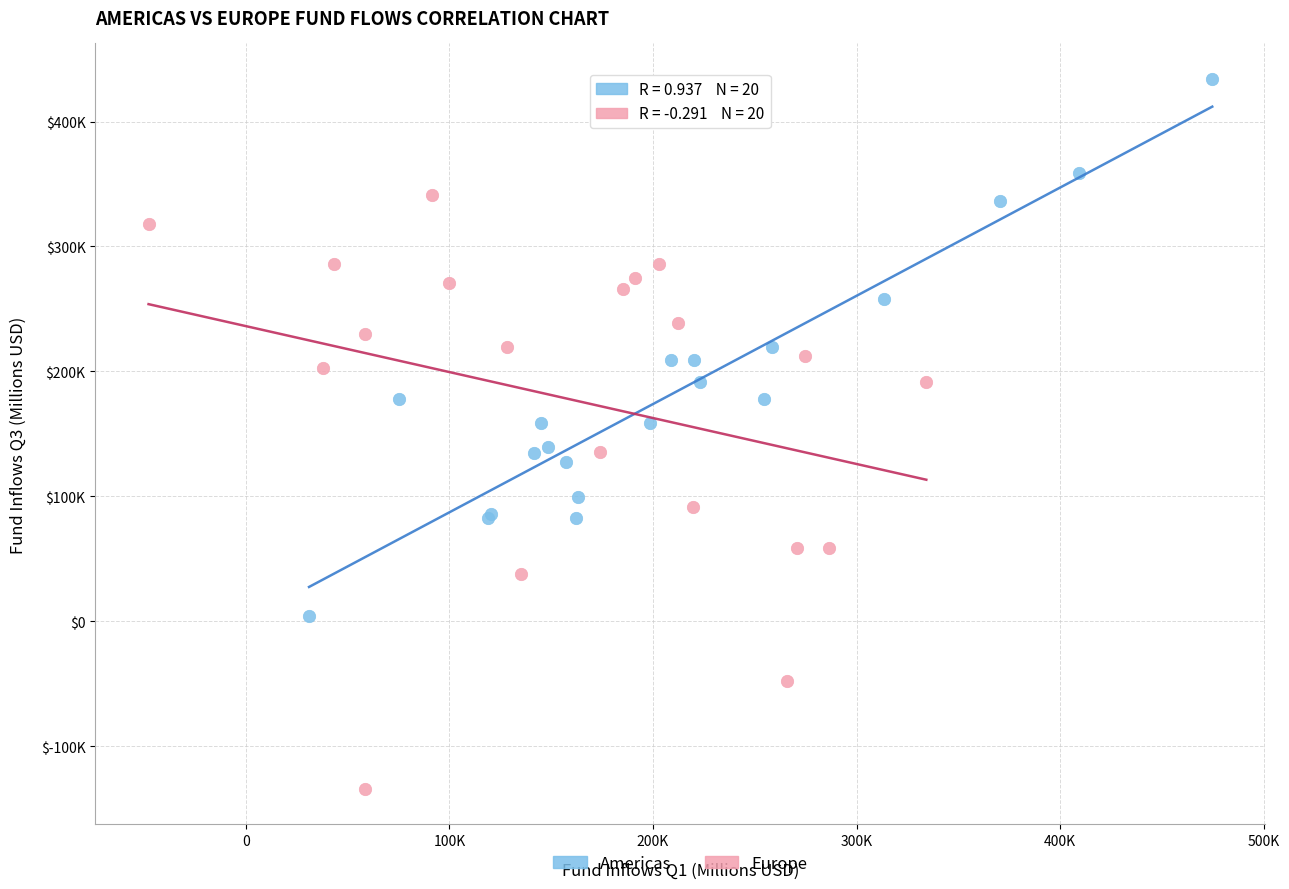

Which series has the widest spread of Y values?

Europe